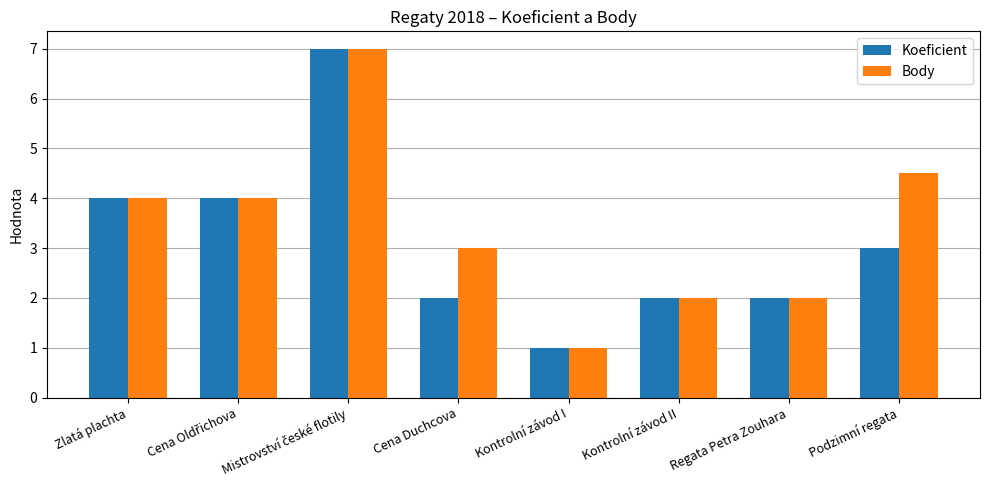

What is the difference between the Body values at Podzimní regata and Zlatá plachta?

0.5